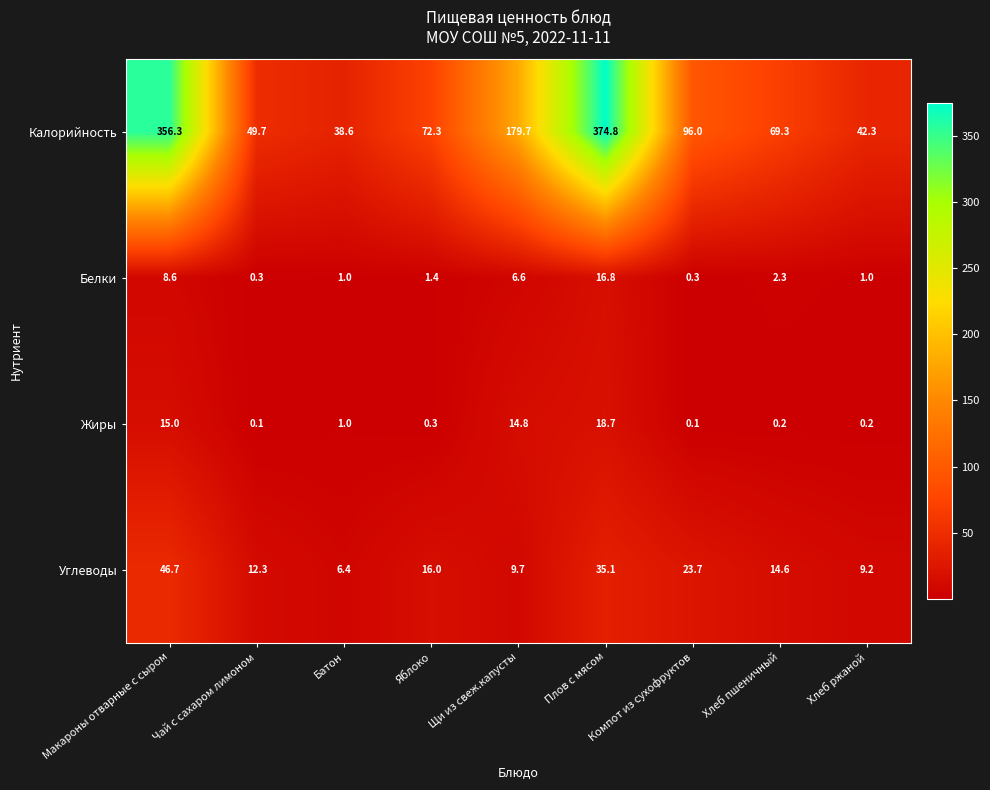

True or false: Углеводы has a value of 23.7 at Компот из сухофруктов.

True